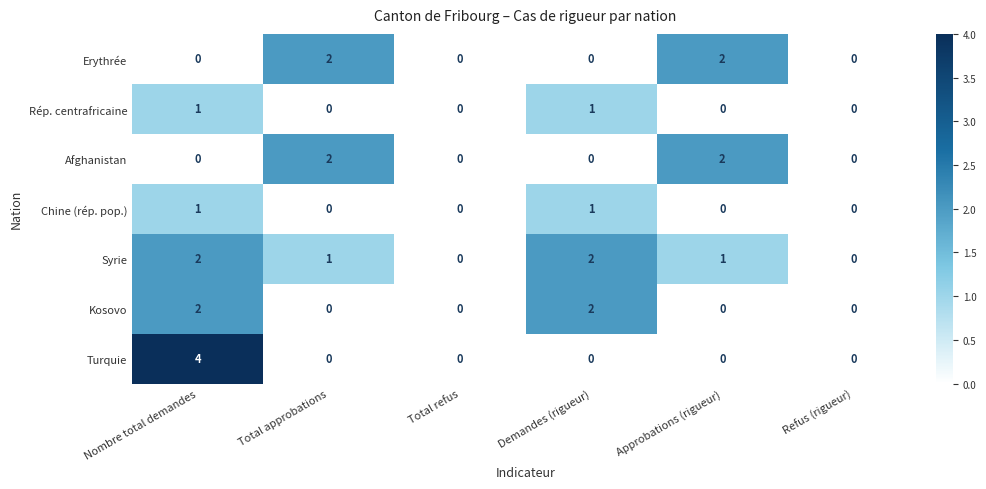

Which series has the largest total across all categories?

Syrie